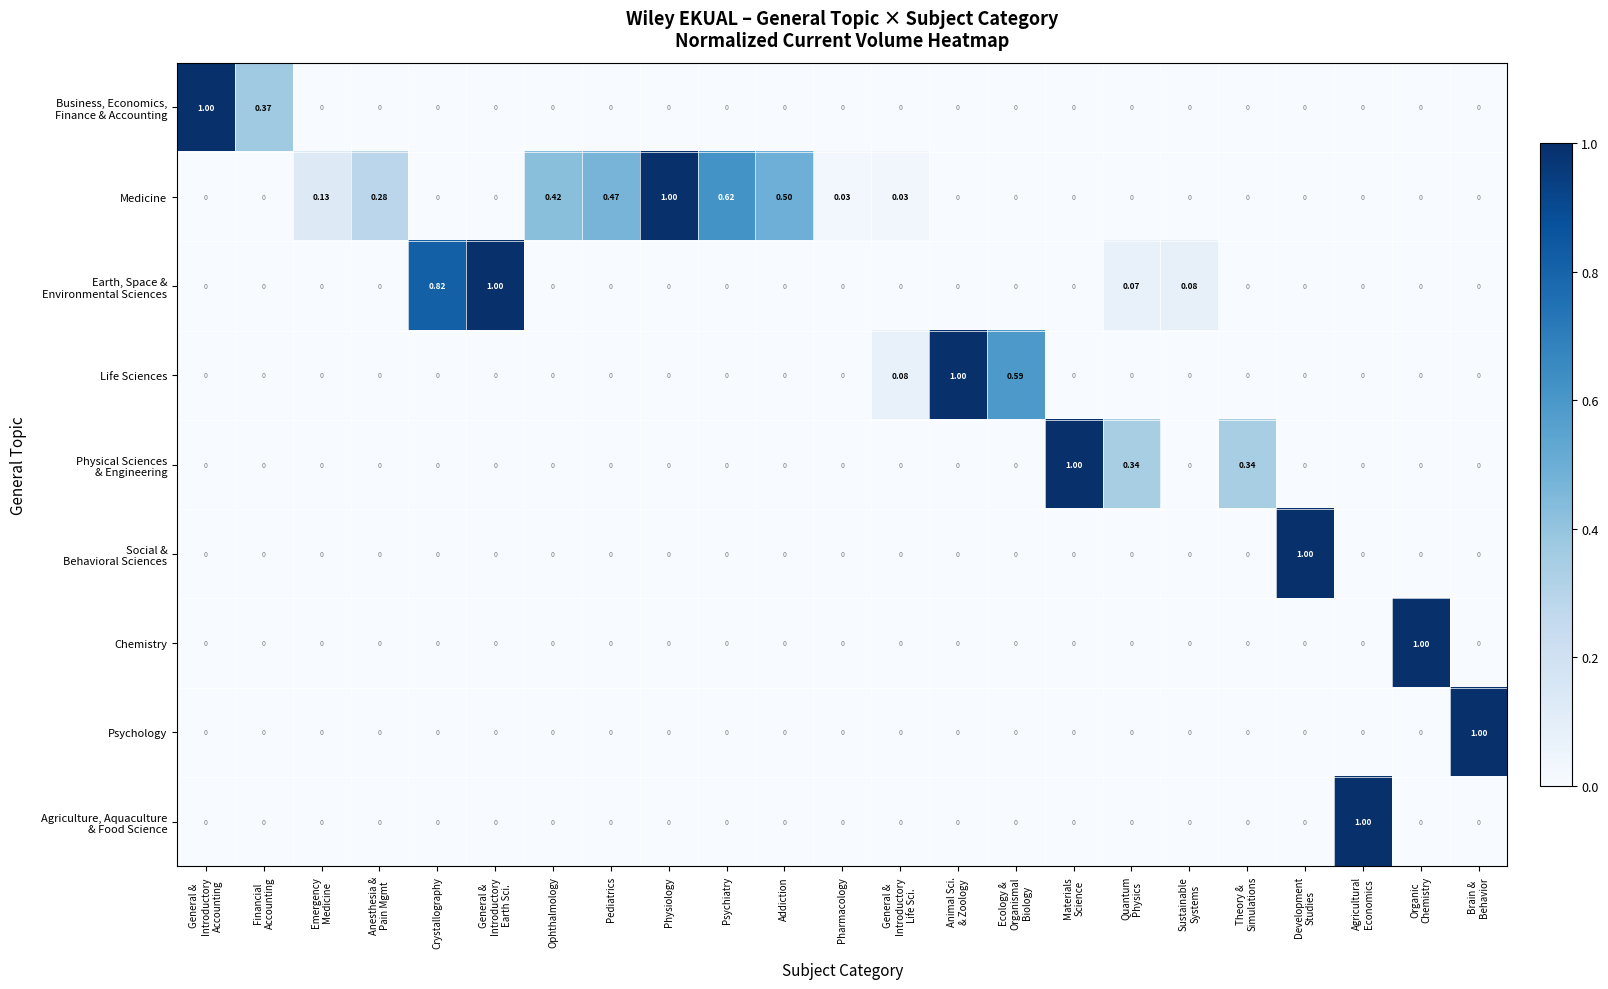

Which category has the highest value in the Medicine series?

Physiology